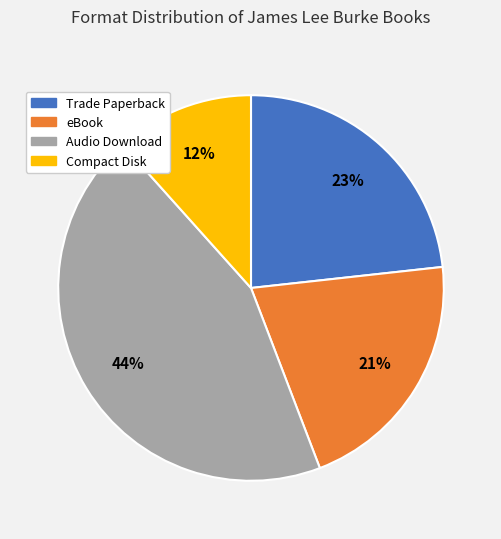

Is the sum of eBook and Audio Download greater than half?

Yes